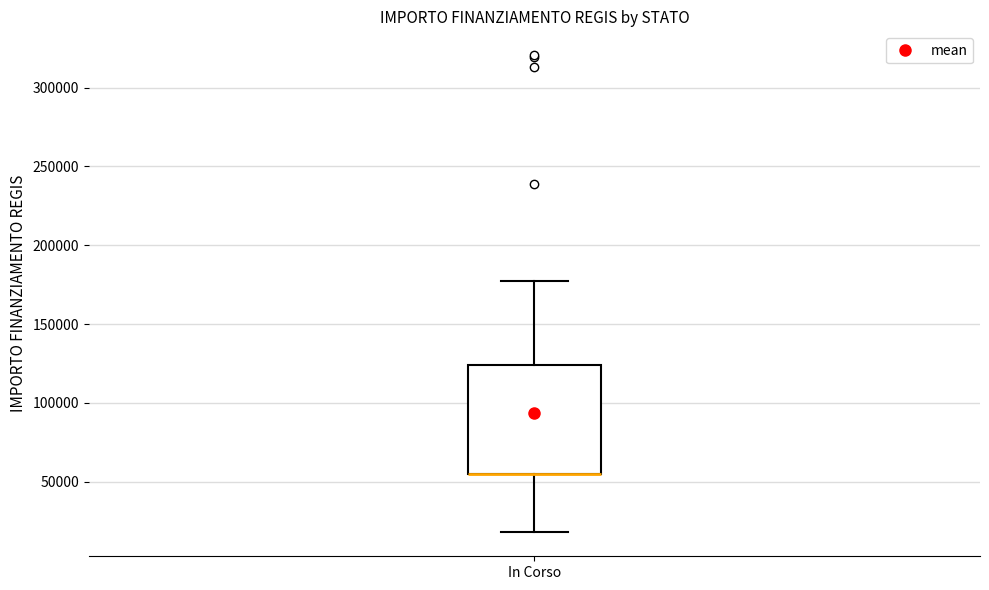

Read this box plot against the y-axis: the position of the median line, the range covered by the box, and the ends of both whiskers. The values are not printed on the chart, so give them approximately, as read against the axis.

median 55000 (drawn on the box's lower edge), box 55000 to 125000, whiskers 20000 to 175000